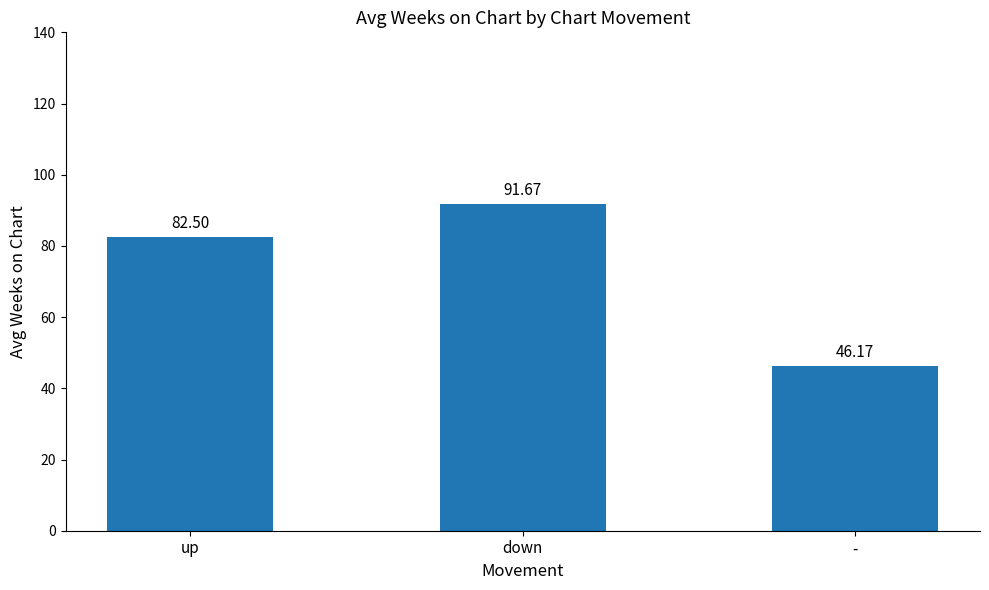

Which has a higher value, up or -?

up